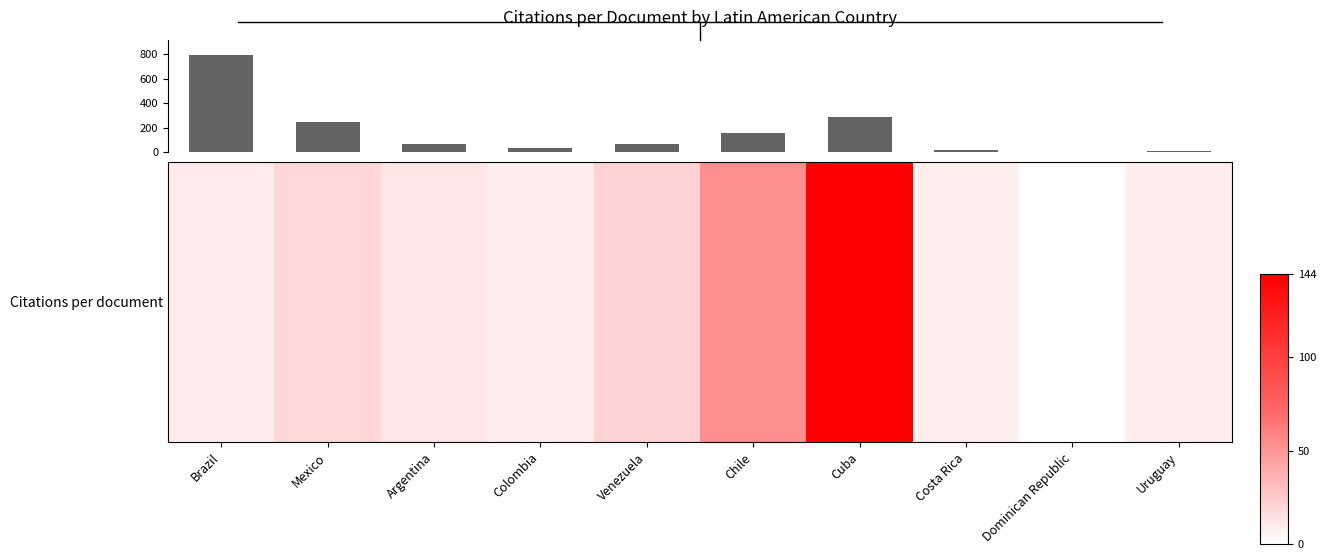

What is the sum of all values?

1673